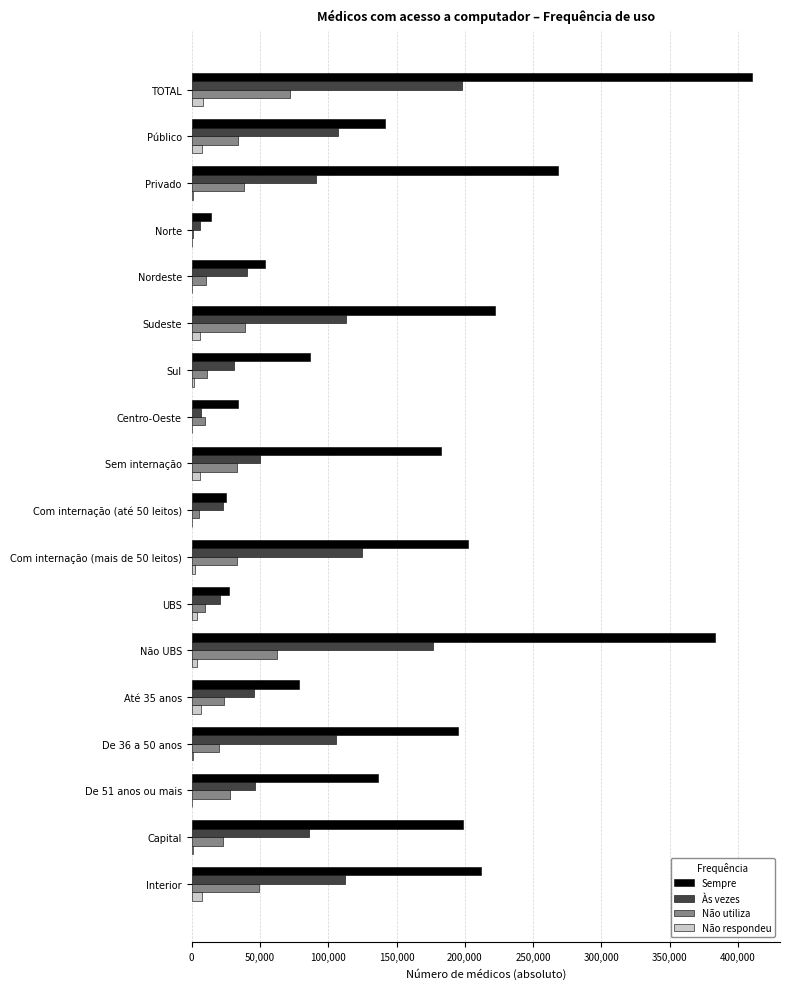

Which category has the highest value across all series?

TOTAL